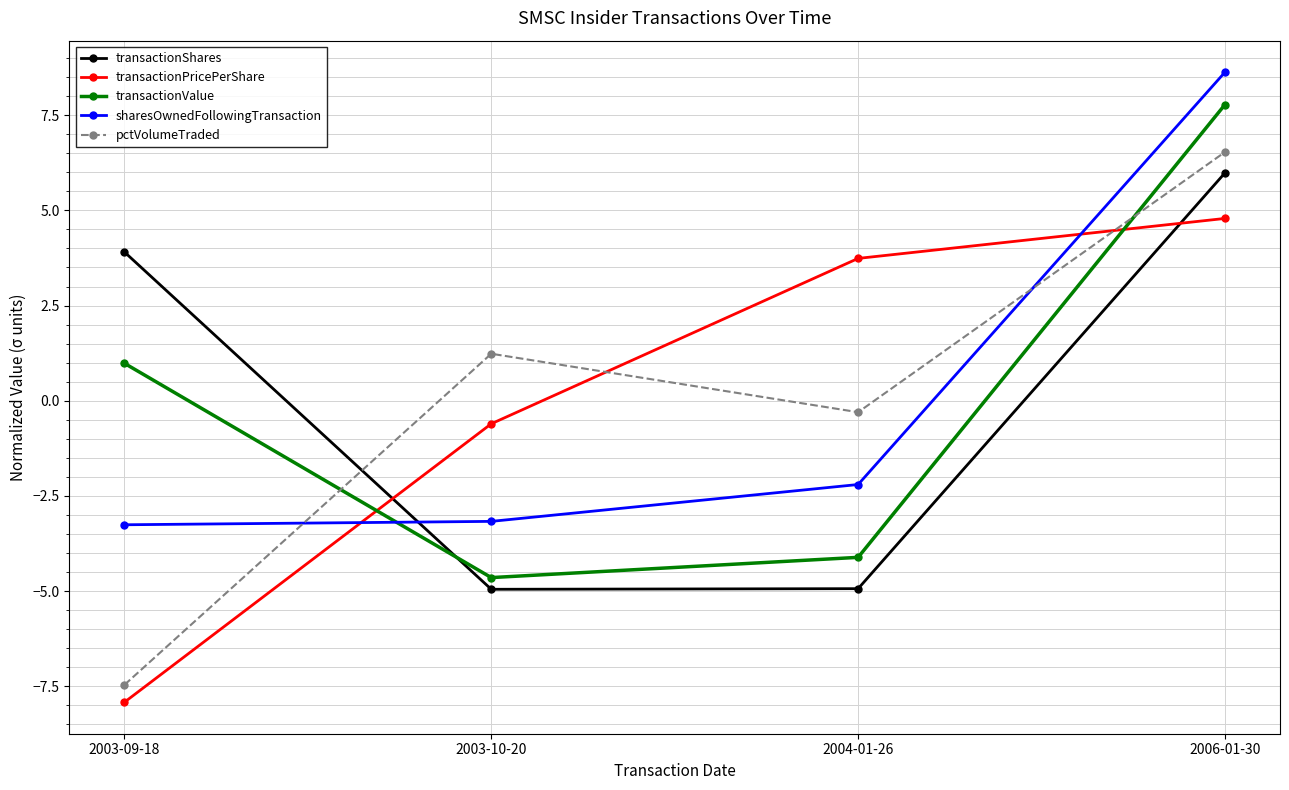

How many interior local peaks does the pctVolumeTraded series have?

1